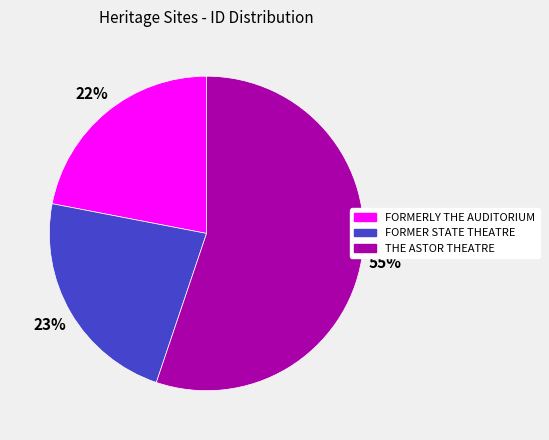

Rank the categories by value from highest to lowest.

THE ASTOR THEATRE, FORMER STATE THEATRE, FORMERLY THE AUDITORIUM